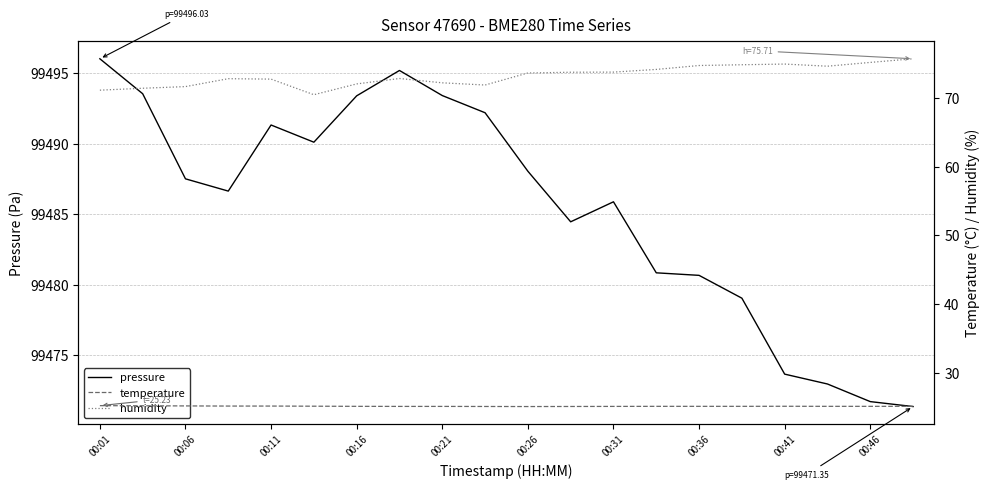

True or false: temperature and humidity intersect in this chart.

False